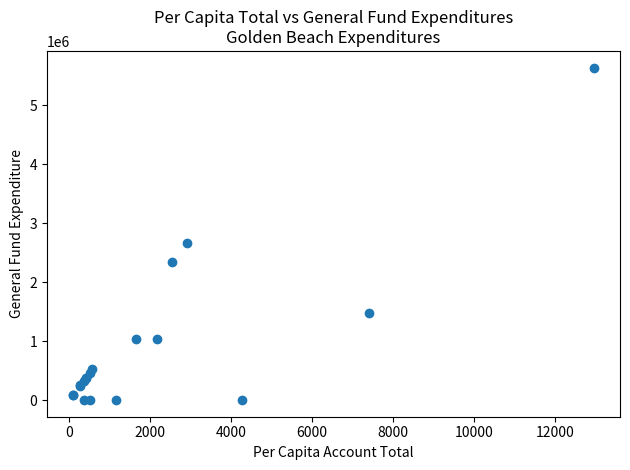

What Y value in the scatter plot is closest to 2817642?

2662958